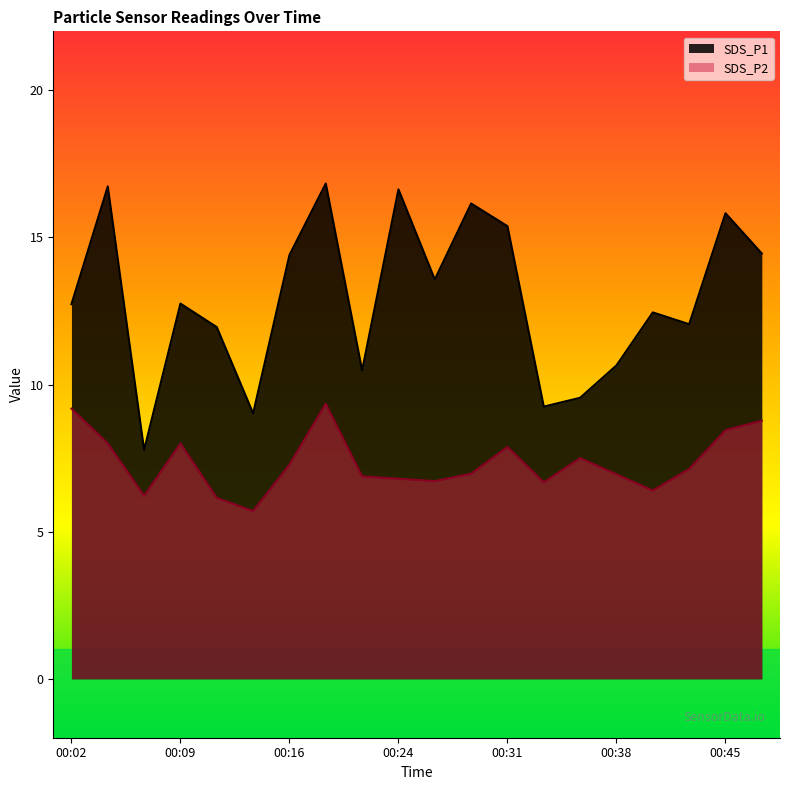

How many data points in SDS_P2 are above 7?

10